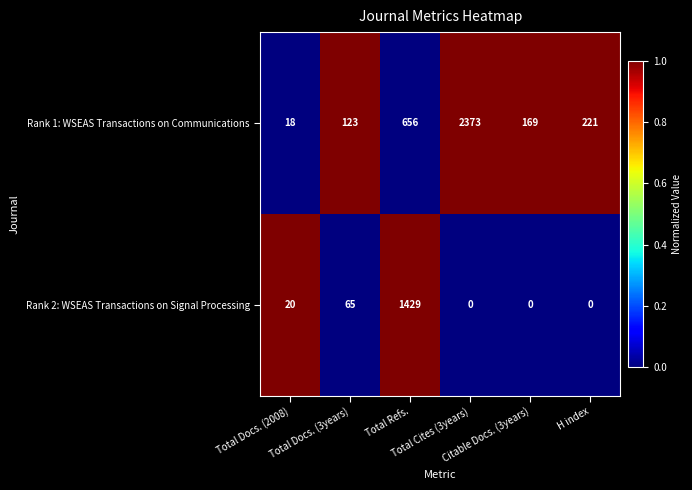

What is the difference between the maximum and minimum values in the Rank 2: WSEAS Transactions on Signal Processing series?

1429